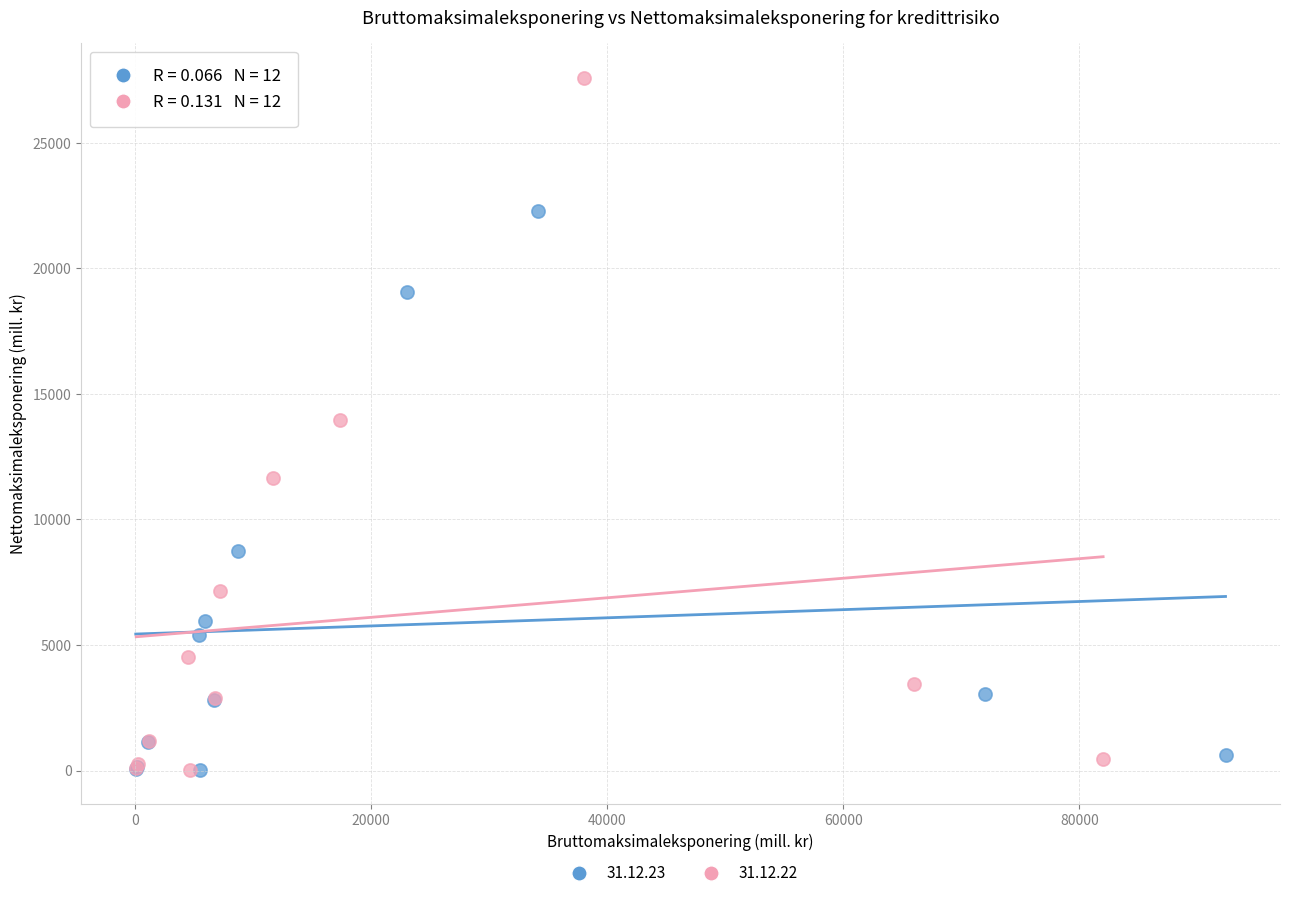

Which series contains the highest Y value?

31.12.22